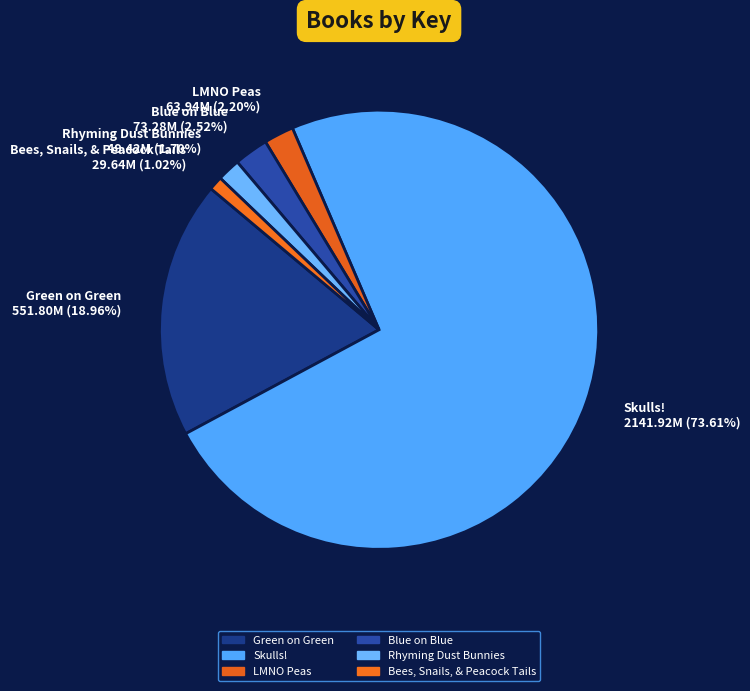

What percentage do LMNO Peas and Skulls! together represent?

75.8%